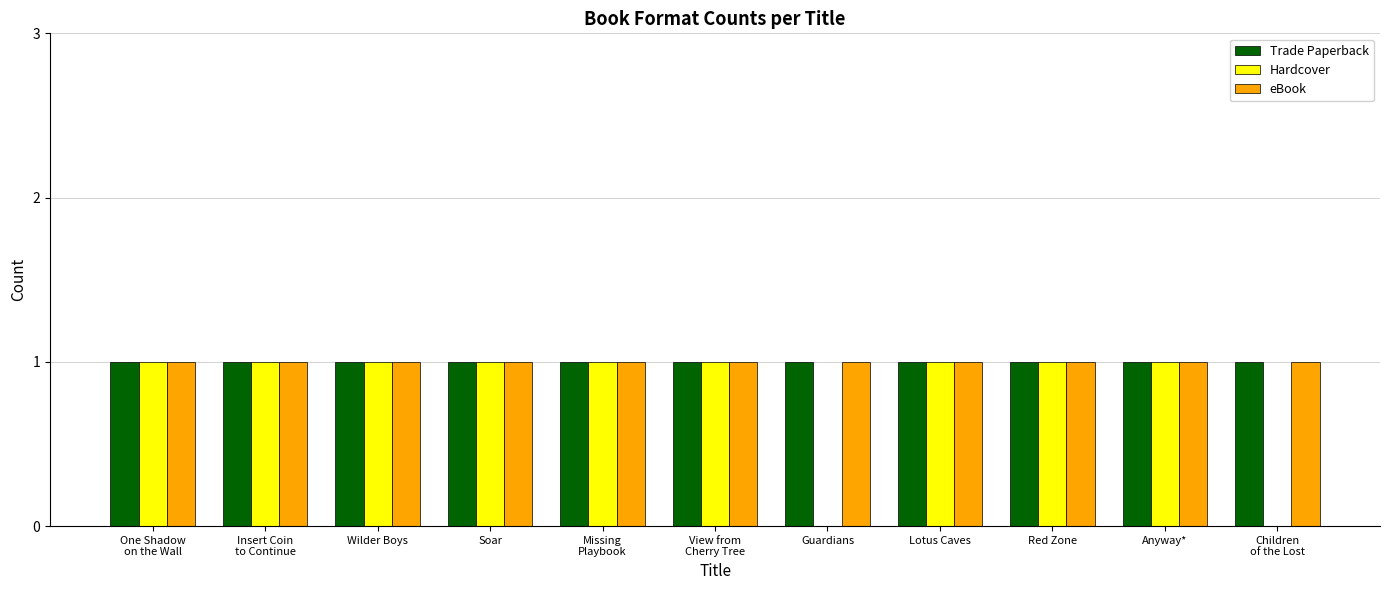

What is the total value across all series at Wilder Boys?

3